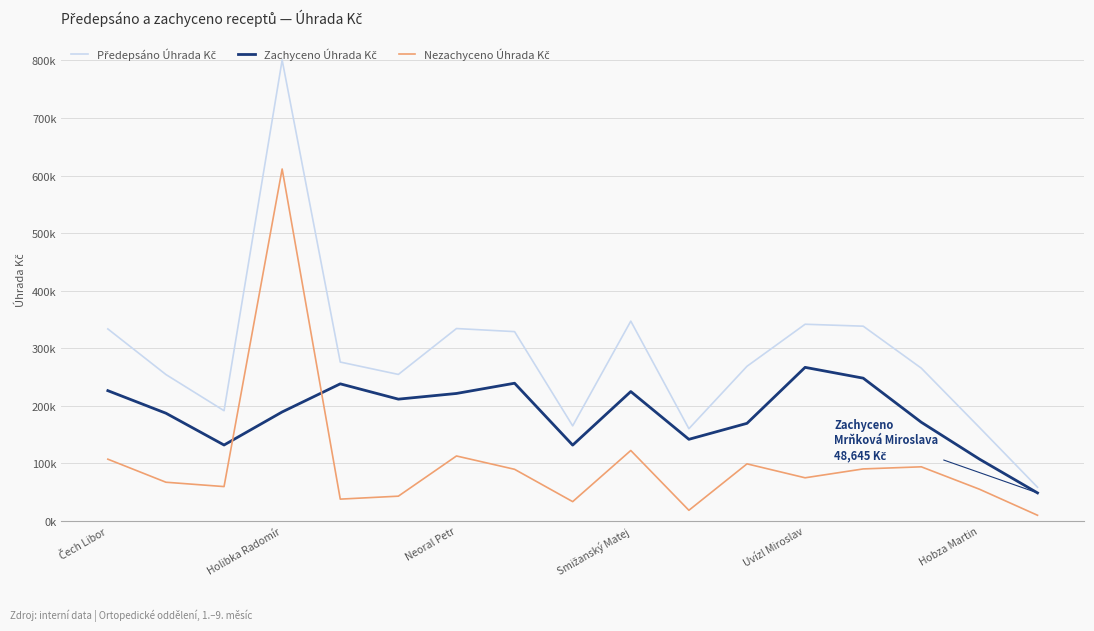

What is the average value of the Předepsáno Úhrada Kč series?

287100.3